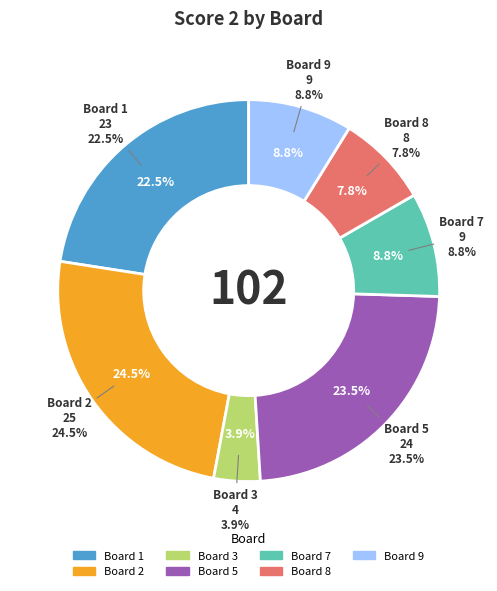

Is it true that 2 is 25% of the pie?

True